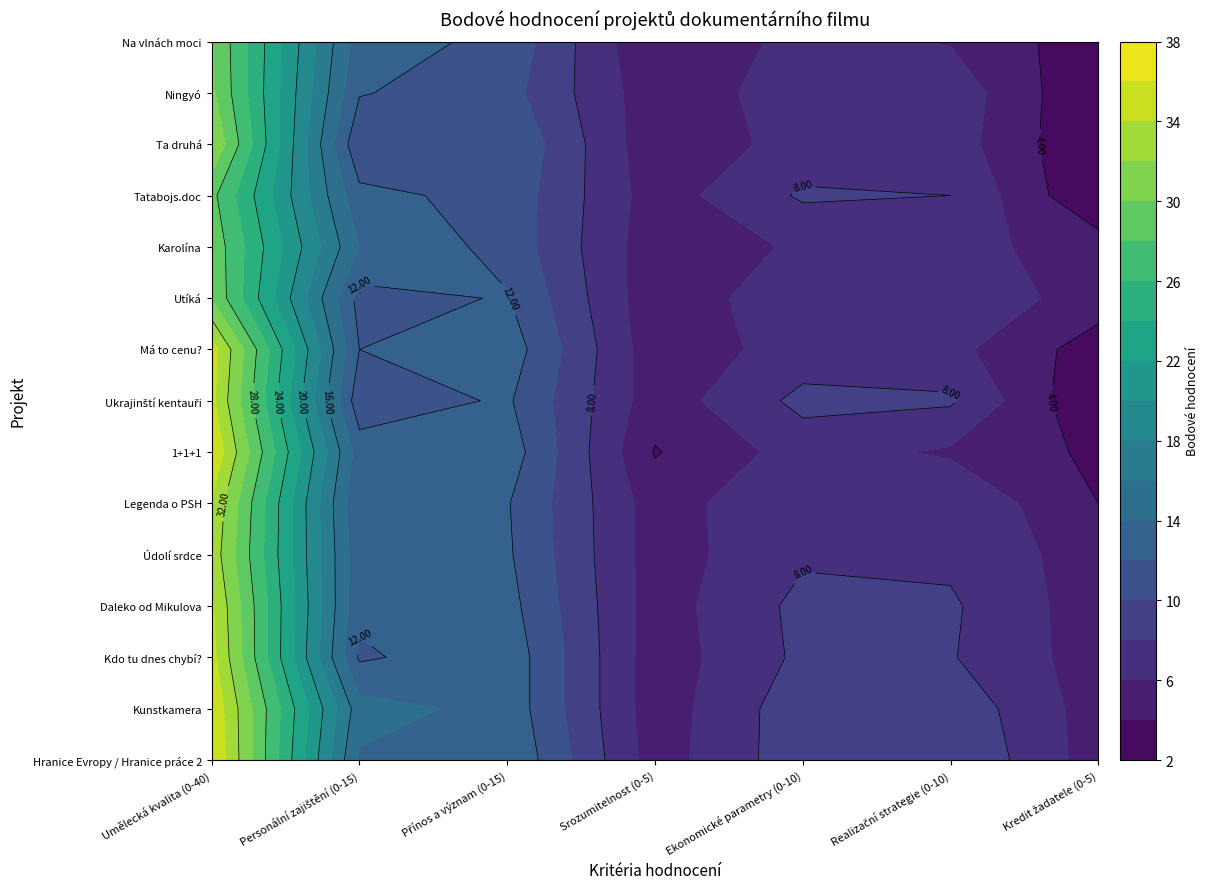

Reading right to left, extract all data points from this chart.

Hranice Evropy / Hranice práce 2: 5.0	10.0	9.3	5.0	13.9	13.7	36.1
Kunstkamera: 5.0	9.4	9.3	4.9	13.3	14.9	35.7
Kdo tu dnes chybí?: 5.0	8.1	8.4	4.9	13.3	11.7	34.7
Daleko od Mikulova: 4.9	8.3	8.6	5.0	12.7	12.4	34.3
Údolí srdce: 5.0	7.6	7.7	5.0	12.3	12.6	33.3
Legenda o PSH: 4.0	7.7	7.9	5.0	12.1	12.1	33.9
1+1+1: 3.6	5.7	6.9	3.9	13.1	13.0	35.9
Ukrajinští kentauři: 2.0	8.3	8.6	4.9	12.3	10.7	34.6
Má to cenu?: 3.0	6.6	6.9	4.7	13.1	12.0	35.0
Utíká: 5.0	7.6	7.4	4.6	12.1	11.3	29.9
Karolína: 5.0	6.7	6.3	4.7	11.3	14.0	29.4
Tatabojs.doc: 2.0	8.0	8.3	5.0	11.3	12.6	28.6
Ta druhá: 2.0	7.0	6.7	4.6	11.9	10.3	32.0
Ningyó: 2.0	7.3	7.0	4.7	10.7	12.1	30.4
Na vlnách moci: 2.7	5.9	6.7	4.0	11.4	13.0	30.1